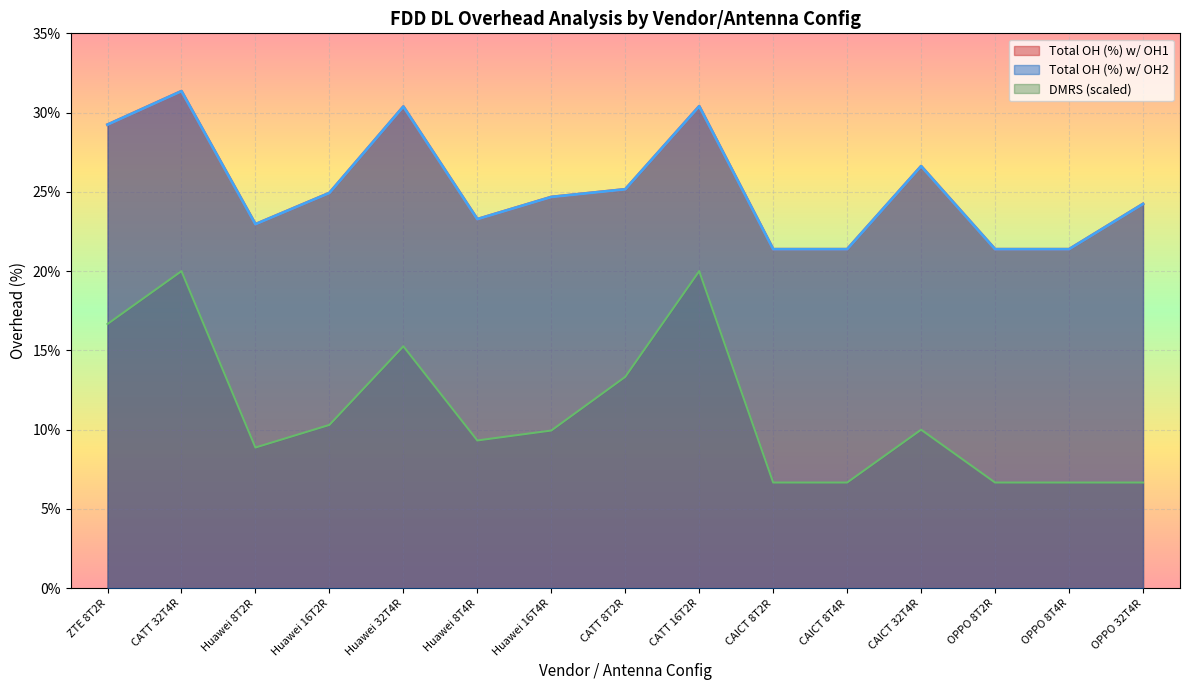

What is the maximum value for Total OH RE w/ OH1?

31.4